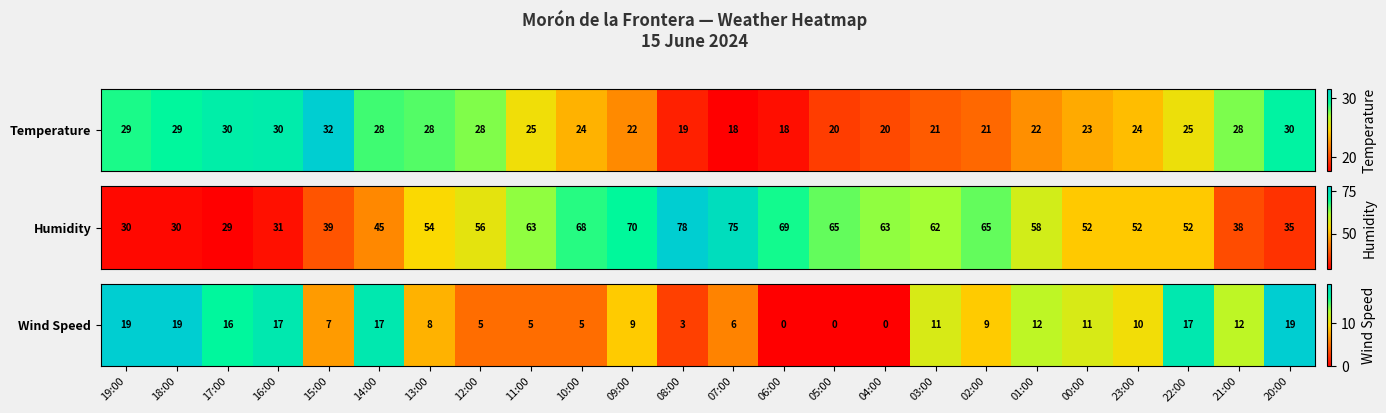

Is it true that the value at 03:00 is 11?

True